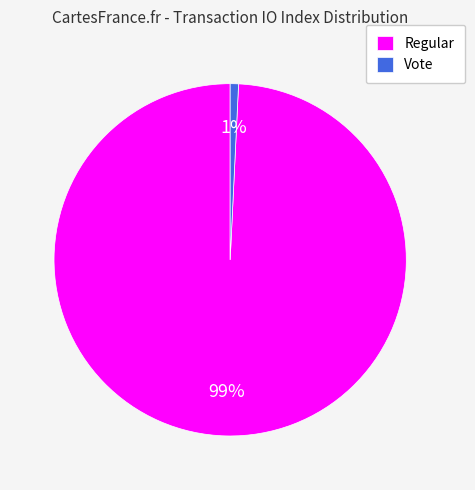

Which slice is the smallest?

Vote